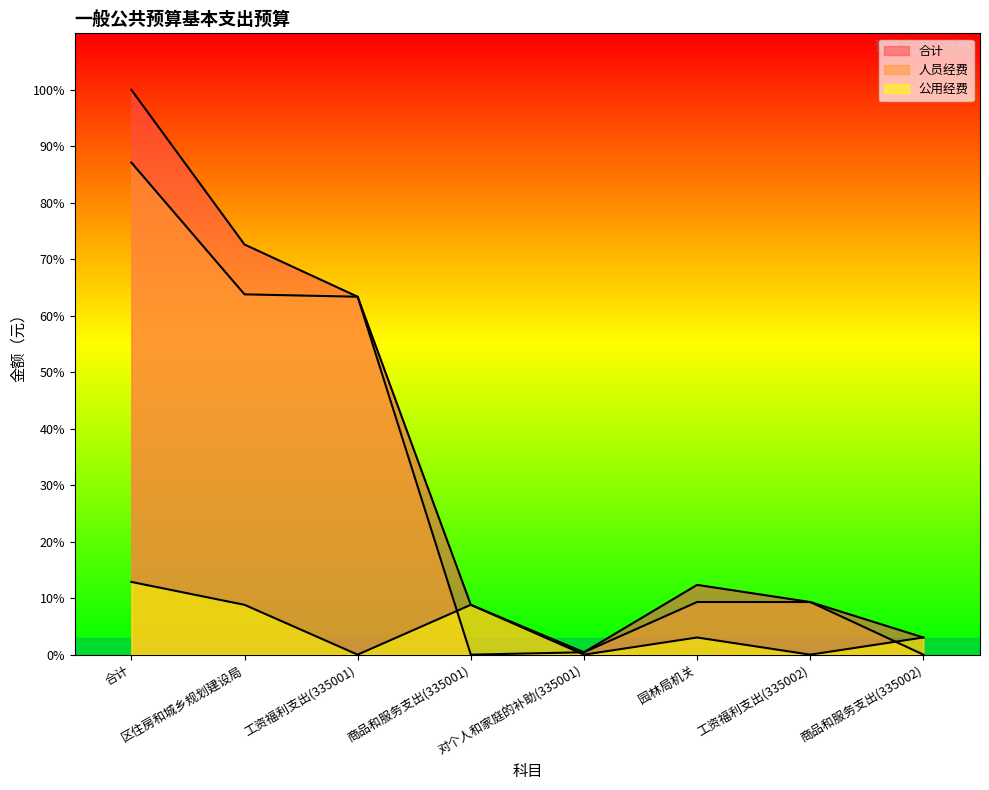

What is the difference between the 人员经费 values at 区住房和城乡规划建设局 and 工资福利支出(335001)?

15900